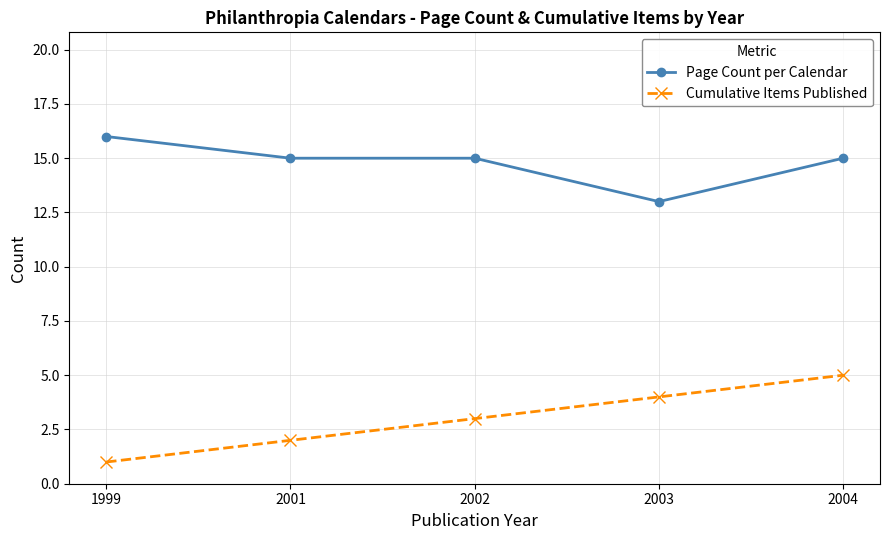

Where does the Page Count per Calendar series first go above 15?

1999